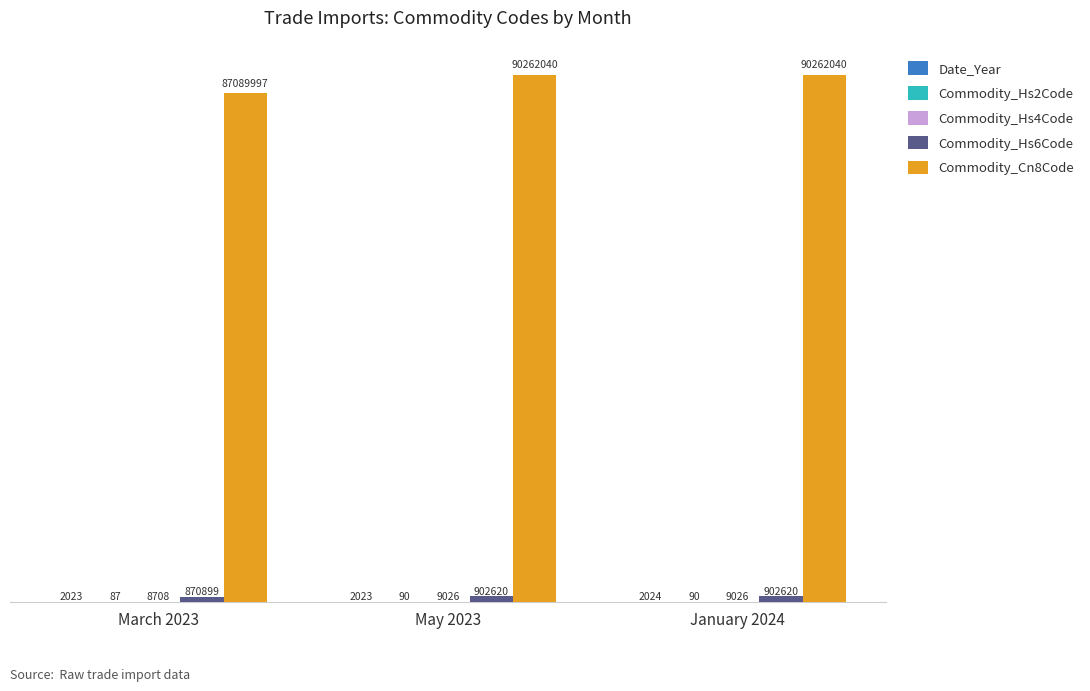

Are the bars grouped side by side (vs. stacked)?

Yes